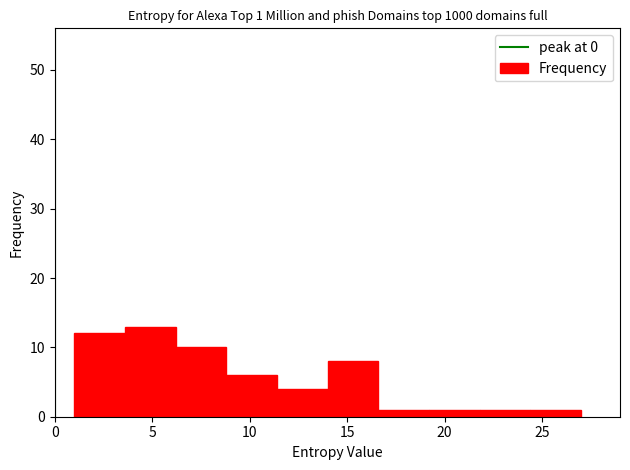

Which range on the x-axis has the tallest bar?

3.6 to 6.2